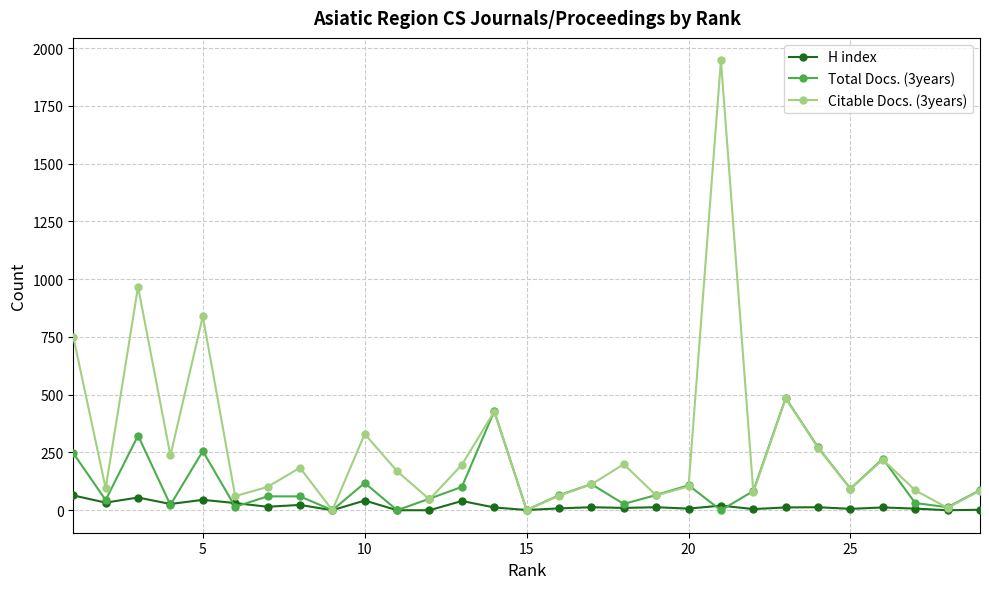

In Total Docs. (3years), how many points are lower than both neighbors (excluding endpoints)?

10